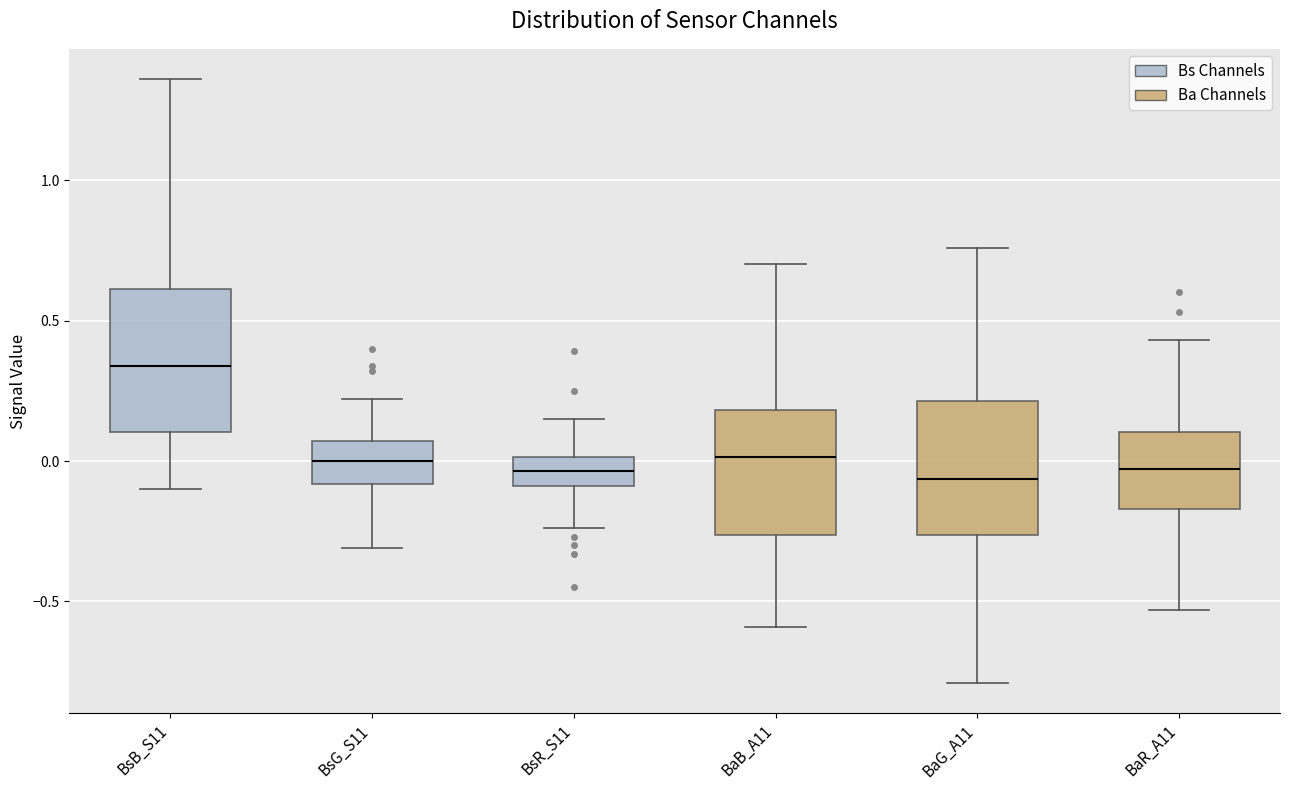

Reading left to right, transcribe this box plot: for each box, give where its median line is, the range the box spans, and where its two whiskers end, as read against the y-axis. The values are not printed on the chart, so give them approximately, as read against the axis.

BsB_S11: median 0.35, box 0.10 to 0.60, whiskers -0.10 to 1.35
BsG_S11: median 0.00, box -0.10 to 0.05, whiskers -0.30 to 0.20
BsR_S11: median -0.05, box -0.10 to 0.00, whiskers -0.25 to 0.15
BaB_A11: median 0.00, box -0.25 to 0.20, whiskers -0.60 to 0.70
BaG_A11: median -0.05, box -0.25 to 0.20, whiskers -0.80 to 0.75
BaR_A11: median -0.05, box -0.15 to 0.10, whiskers -0.55 to 0.45